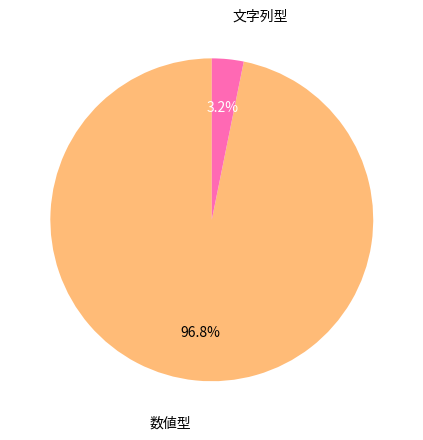

Is there a majority slice in this chart?

Yes